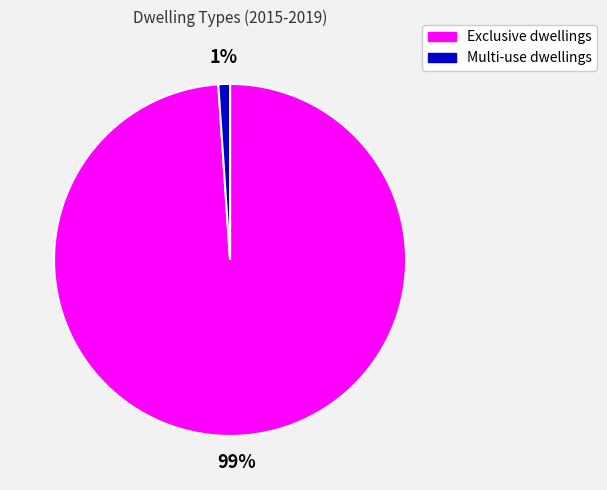

Rank the categories by value from highest to lowest.

Exclusive dwellings, Multi-use dwellings